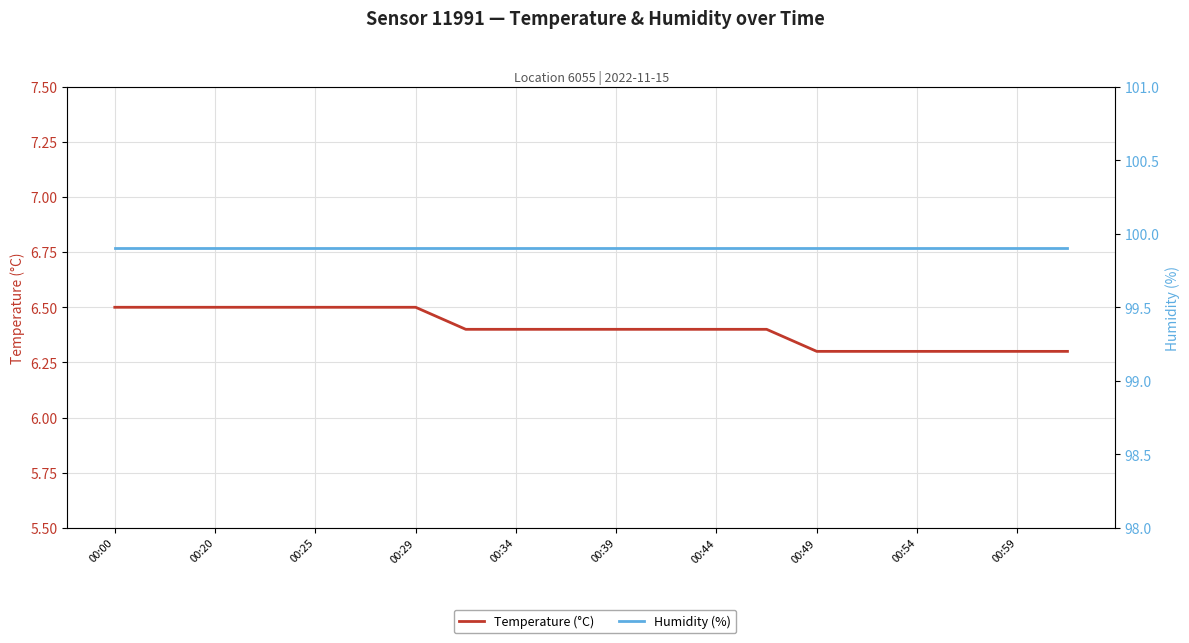

What is the value of the Humidity (%) point at the 16th from the left?

99.9